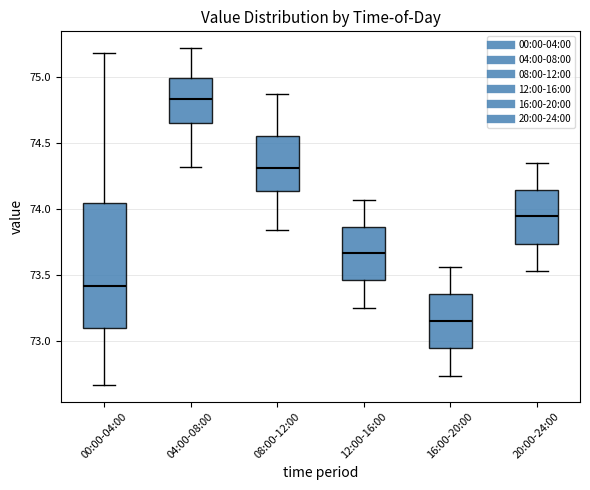

Reading left to right, read every box against the y-axis: the position of its median line, the range the box covers, and the ends of its whiskers. The values are not printed on the chart, so give them approximately, as read against the axis.

00:00-04:00: median 73.40, box 73.10 to 74.05, whiskers 72.65 to 75.20
04:00-08:00: median 74.85, box 74.65 to 75.00, whiskers 74.30 to 75.20
08:00-12:00: median 74.30, box 74.15 to 74.55, whiskers 73.85 to 74.85
12:00-16:00: median 73.65, box 73.45 to 73.85, whiskers 73.25 to 74.05
16:00-20:00: median 73.15, box 72.95 to 73.35, whiskers 72.75 to 73.55
20:00-24:00: median 73.95, box 73.75 to 74.15, whiskers 73.55 to 74.35